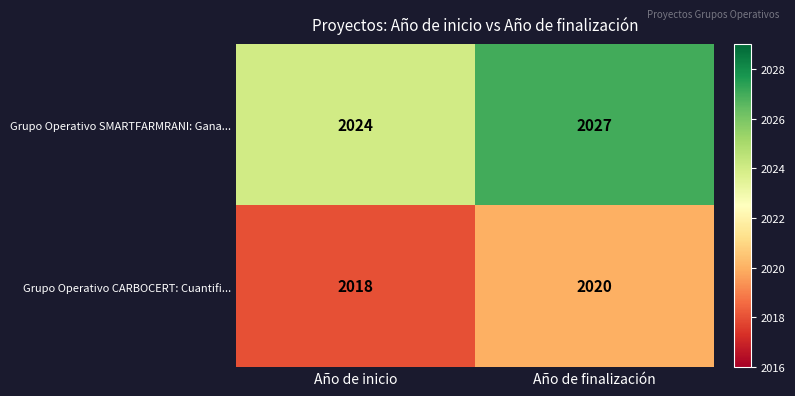

Is it true that Grupo Operativo SMARTFARMRANI: Gana... equals 2972 at Año de inicio?

False